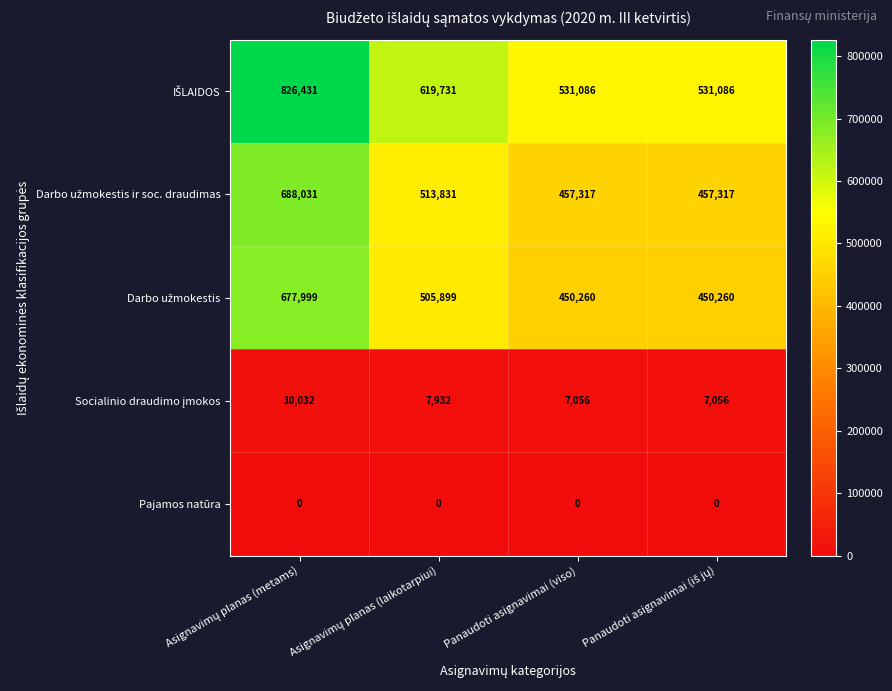

What is the greatest value displayed?

826431